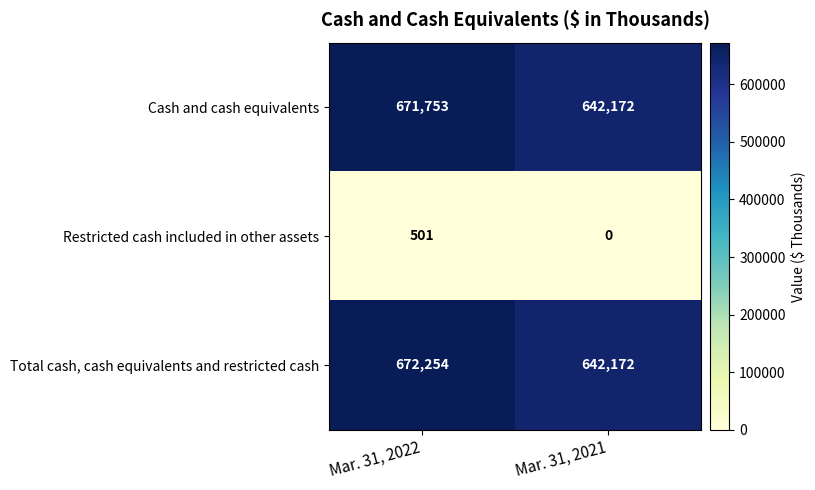

How many data points does each series have?

2